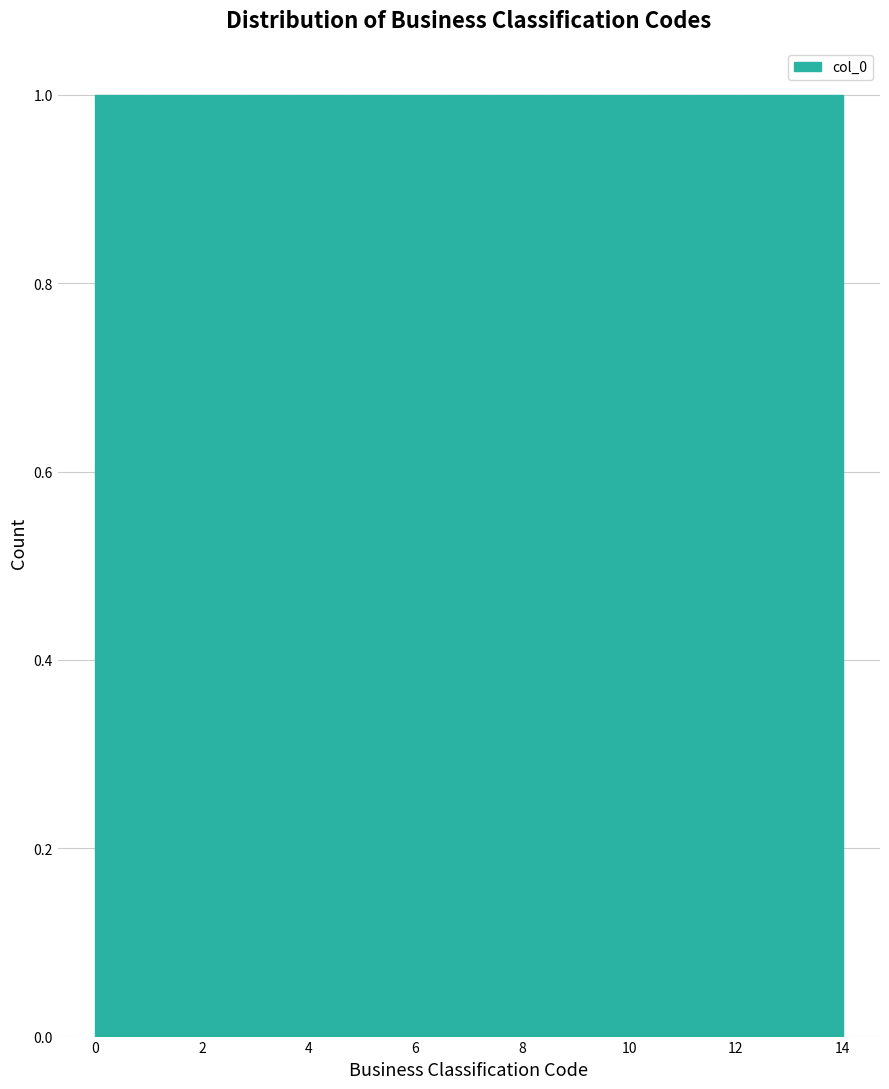

Reading left to right, transcribe this chart: for each bar, give the range it covers on the x-axis and its height. Neither the bar edges nor the heights are printed on the chart, so give them approximately, as read against the axes.

0.0 to 1.0: 1
1.0 to 1.8: 1
1.8 to 2.8: 1
2.8 to 3.8: 1
3.8 to 4.6: 1
4.6 to 5.6: 1
5.6 to 6.6: 1
6.6 to 7.4: 1
7.4 to 8.4: 1
8.4 to 9.4: 1
9.4 to 10.2: 1
10.2 to 11.2: 1
11.2 to 12.2: 1
12.2 to 13.0: 1
13.0 to 14.0: 1